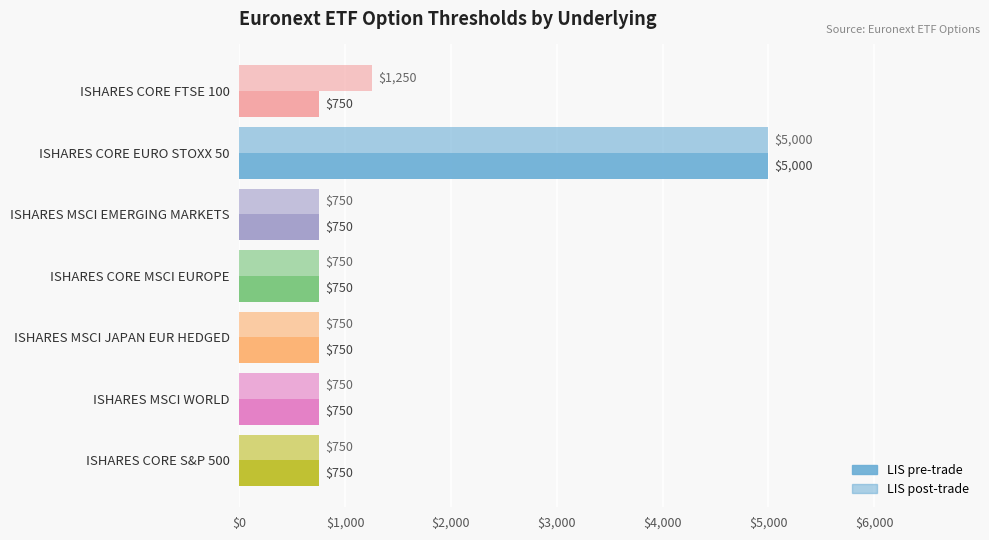

How many data points does each series have?

7